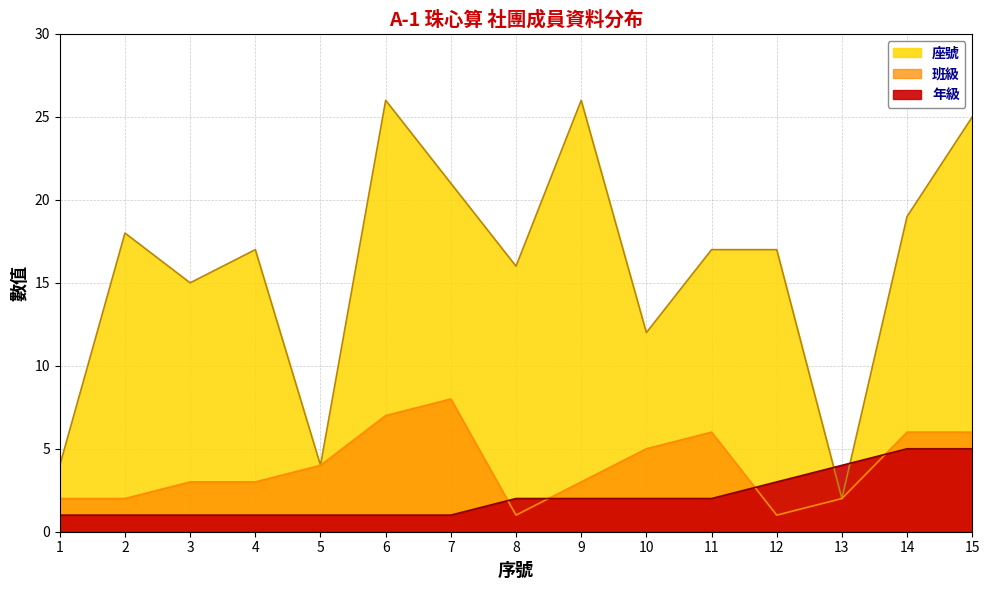

What is the difference between the second highest and second lowest values in the 座號 series?

22